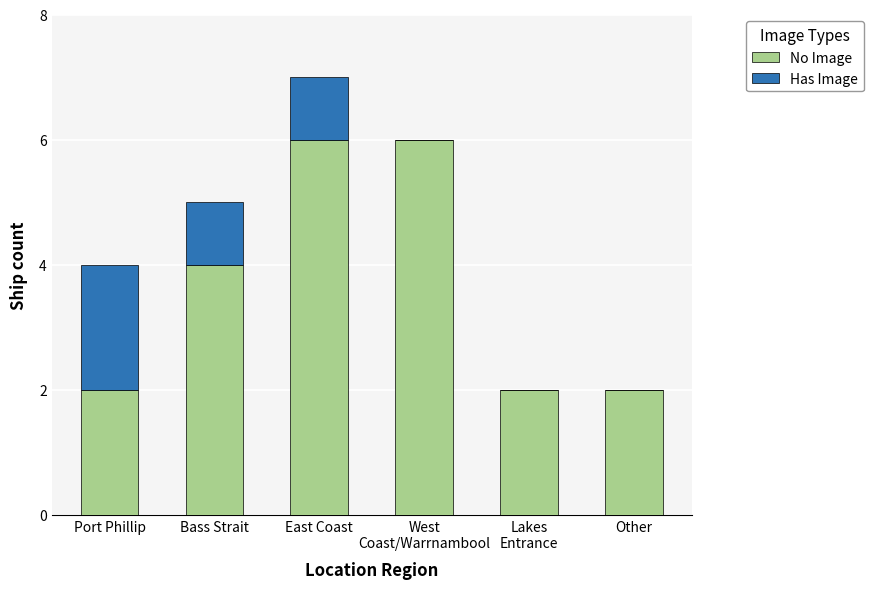

What is the total value across all series at Bass Strait?

5